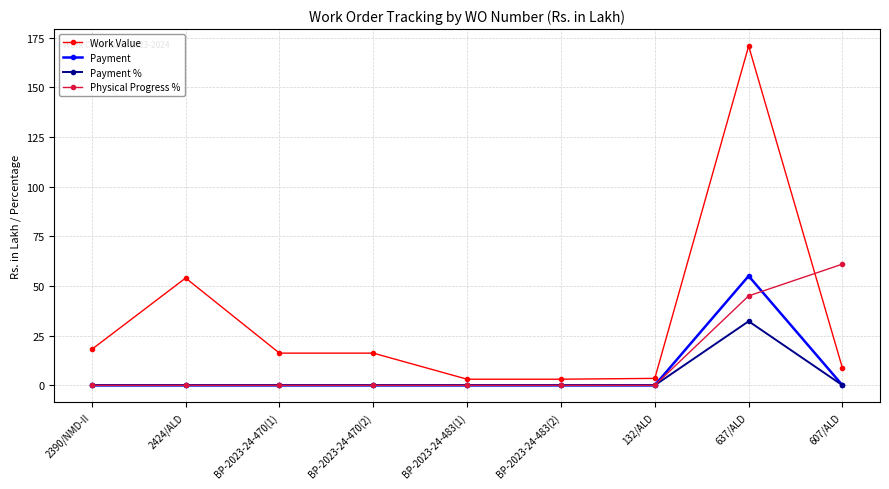

Is it true that Payment % equals 0.0 at BP-2023-24-470(1)?

True